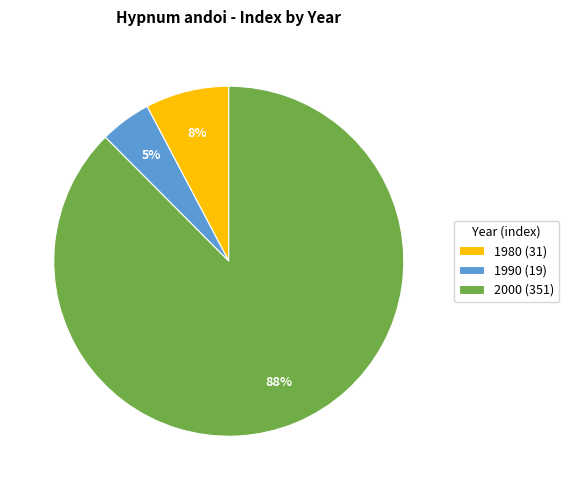

To the nearest percent, what is the average slice percentage?

33%